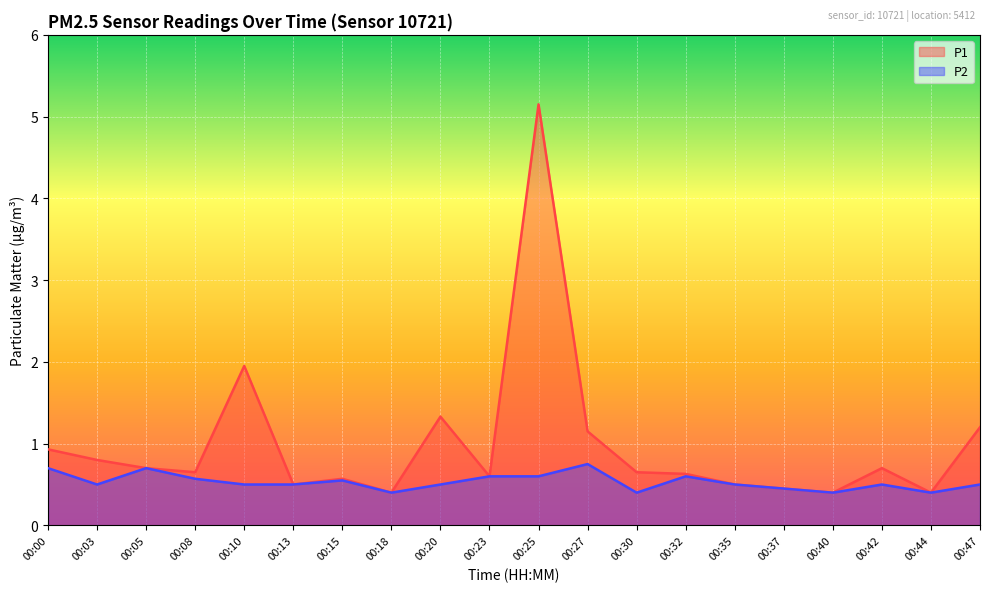

What is the sum of all P1 values?

19.7